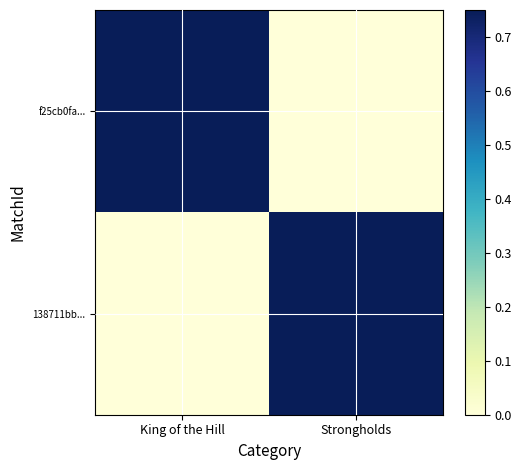

Rank the series at King of the Hill from highest to lowest value.

f25cb0fa..., 138711bb...